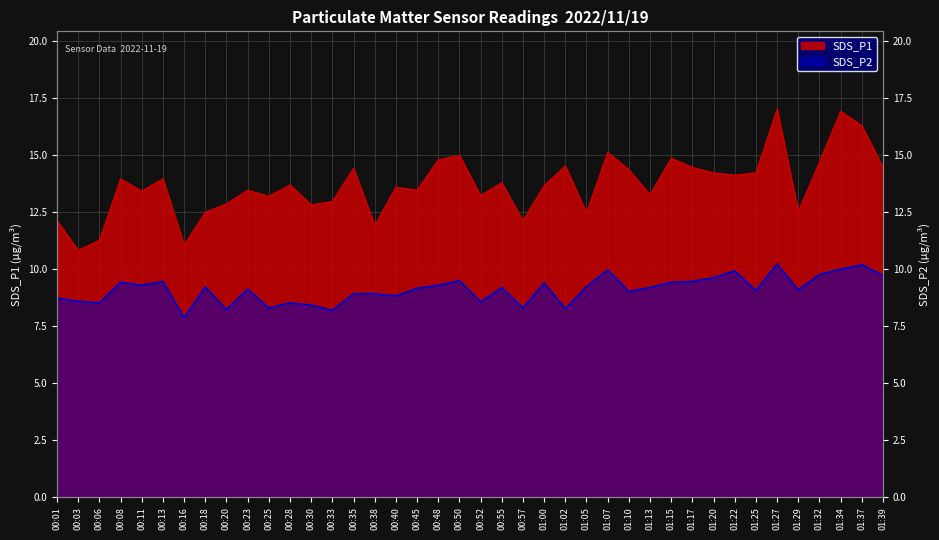

Which series has the largest range (max minus min)?

SDS_P1